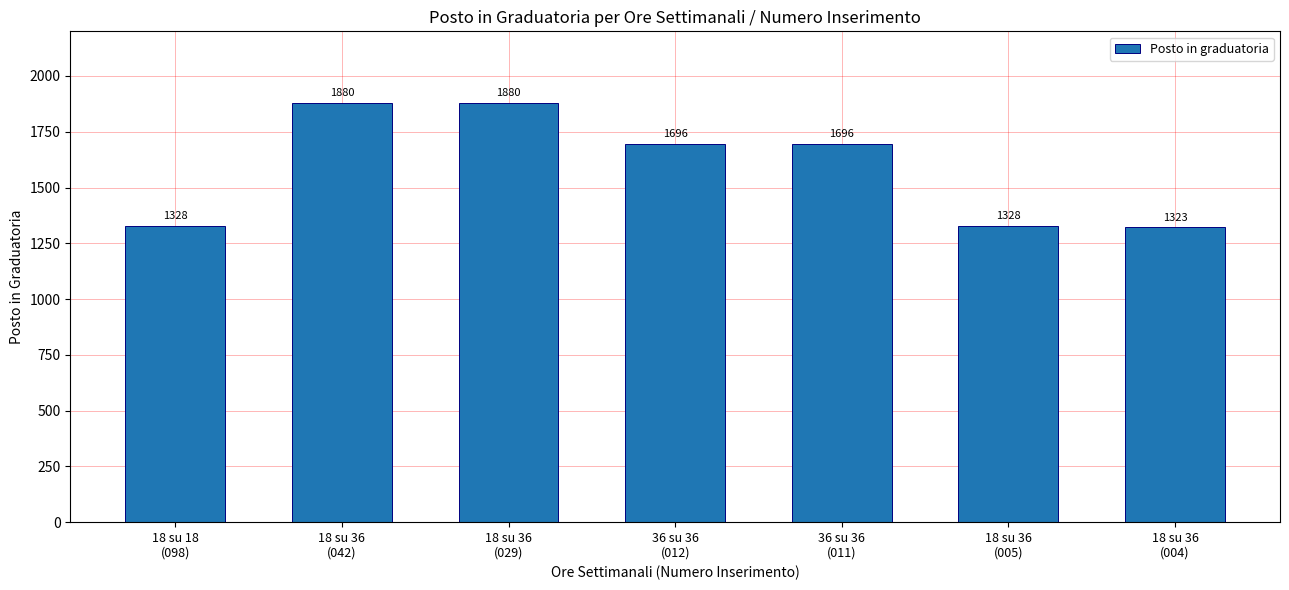

What is the minimum value shown in the chart?

1323